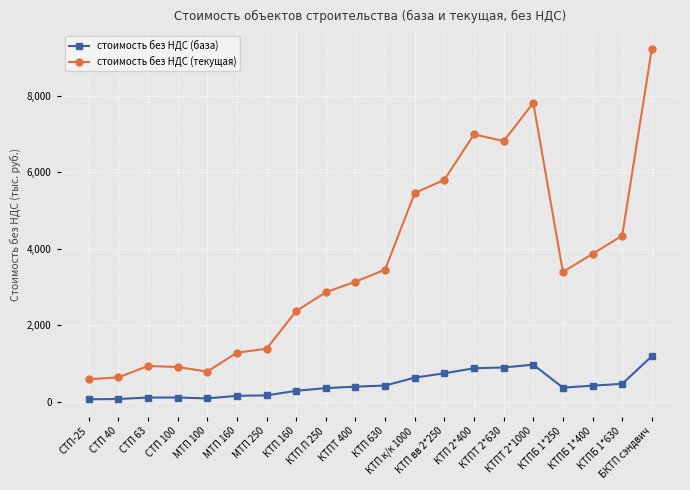

True or false: стоимость без НДС (база) and стоимость без НДС (текущая) intersect in this chart.

False